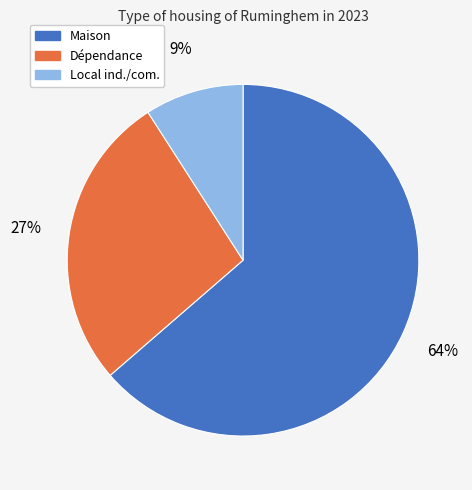

Which slice is the smallest?

Local ind./com.